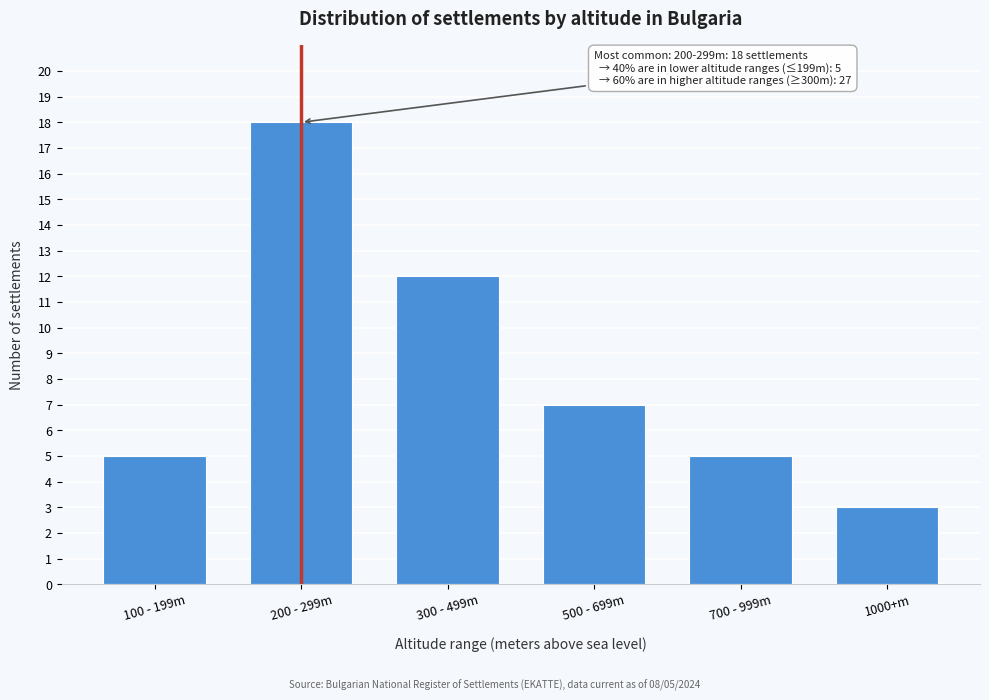

Reading right to left, transcribe all the data shown in this chart.

1000+m=3	700 - 999m=5	500 - 699m=7	300 - 499m=12	200 - 299m=18	100 - 199m=5